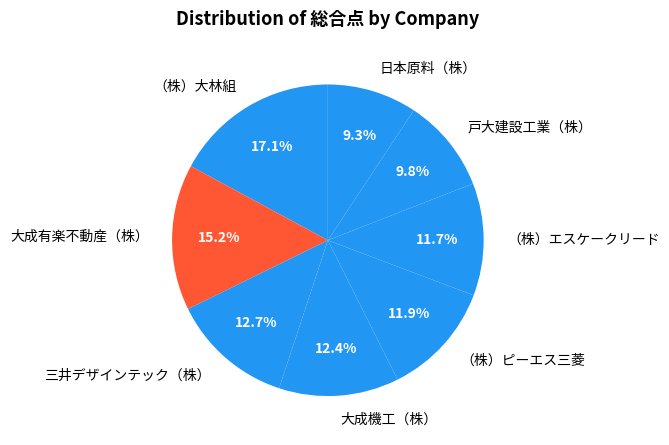

Is the sum of 三井デザインテック（株） and 日本原料（株） greater than half?

No